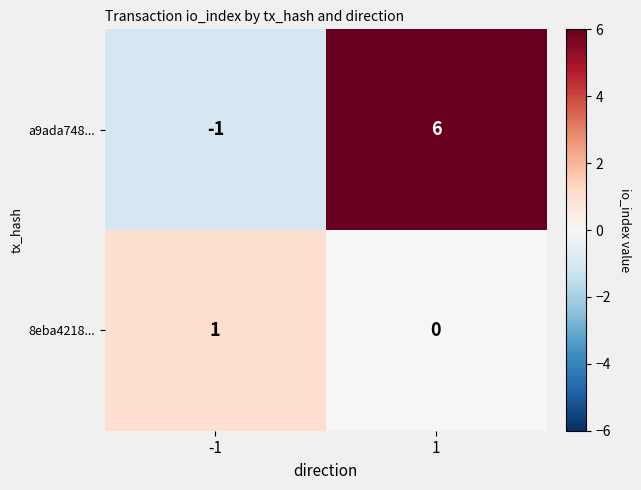

What value does the a9ada748... series have at 1?

6